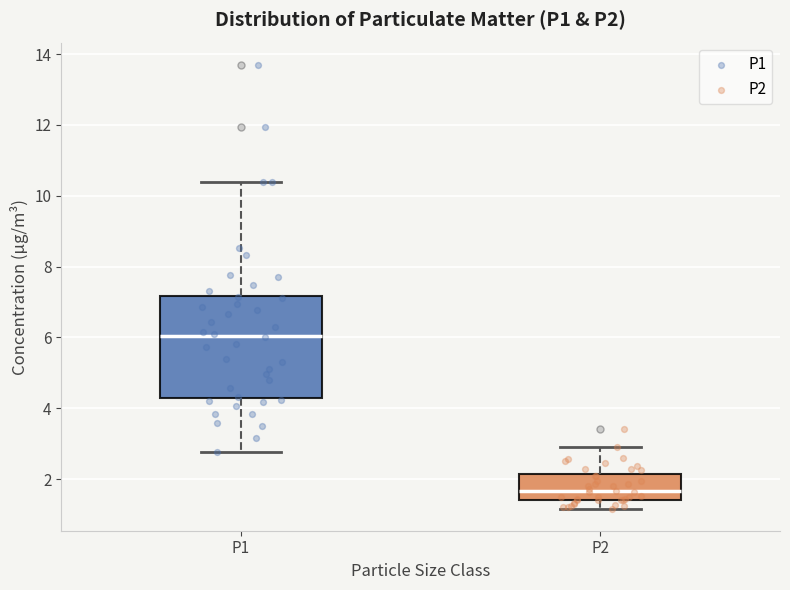

Comparing the boxes themselves (not the whiskers), which one is the tallest?

P1